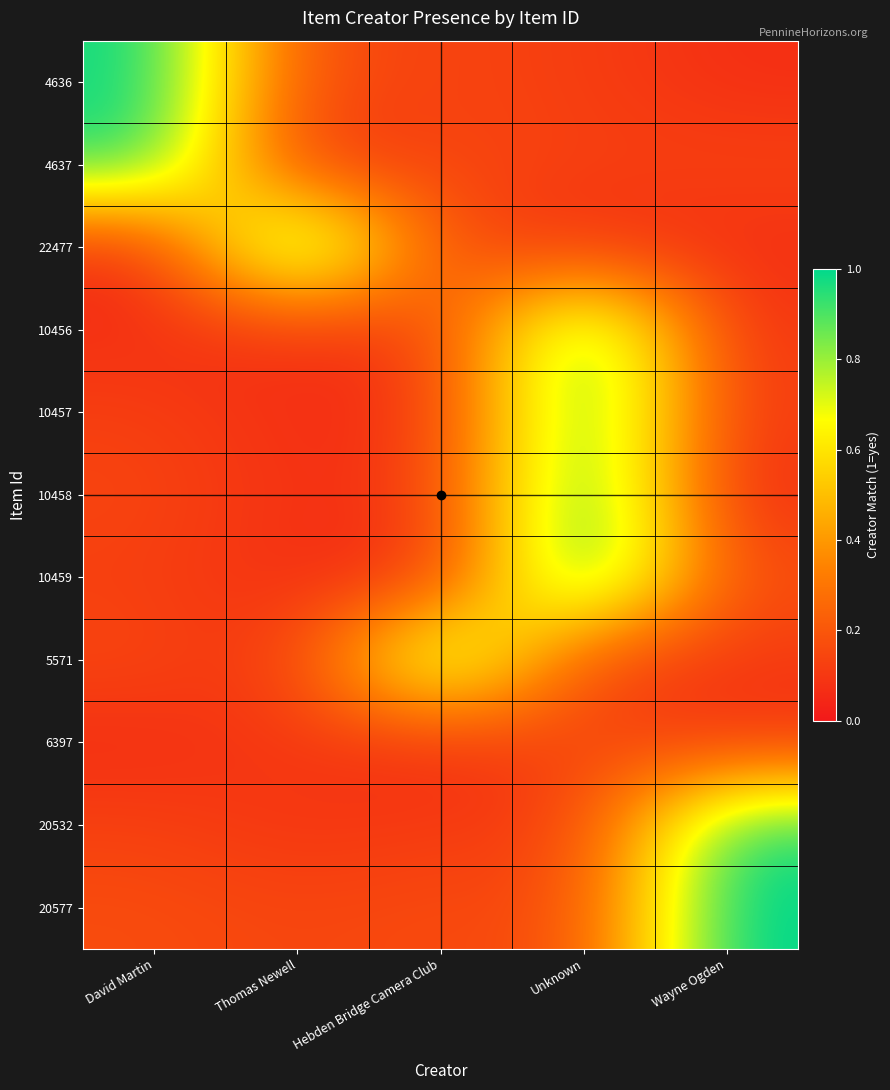

At which category does the chart reach its minimum across all series?

David Martin